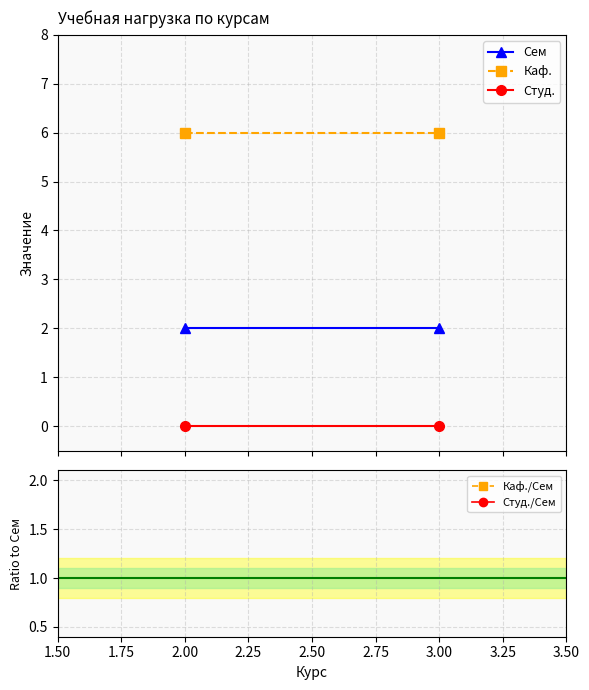

Which series has the largest total across all categories?

Каф.